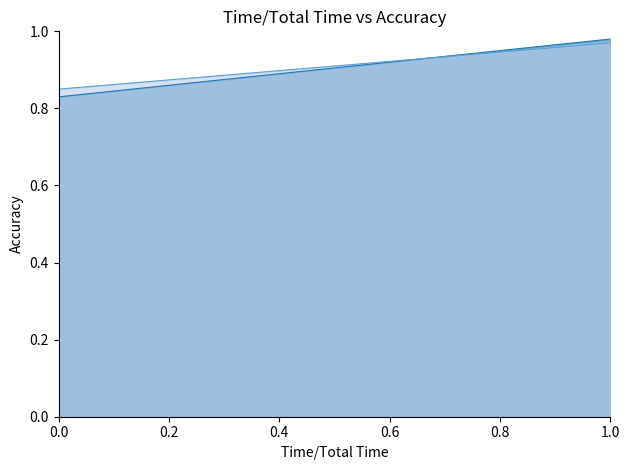

What is the difference between the second highest and minimum values in the Área (col_12) line series?

0.1